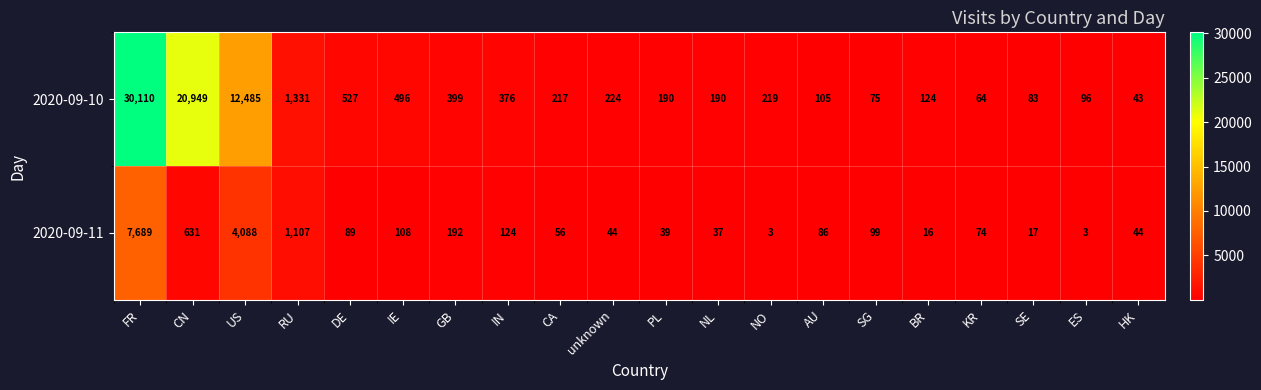

Rank the series by their maximum value, from lowest to highest.

2020-09-11, 2020-09-10